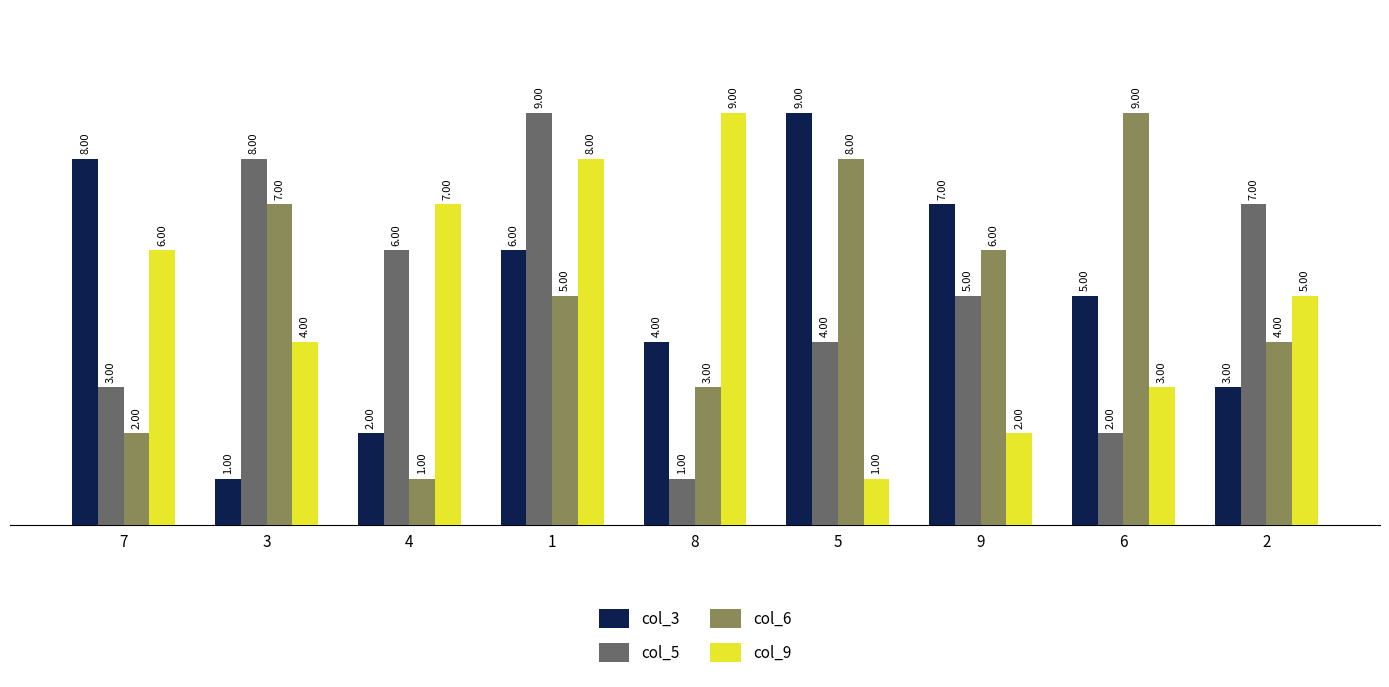

What are all the series names shown in the legend?

col_3, col_5, col_6, col_9